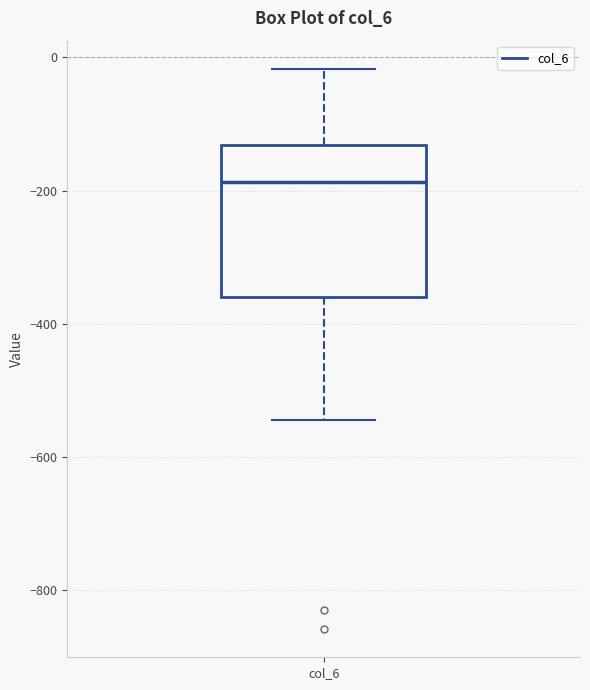

Where does the median line of the box for col_6 sit on the y-axis? The values are not printed on the chart, so give them approximately, as read against the axis.

-180